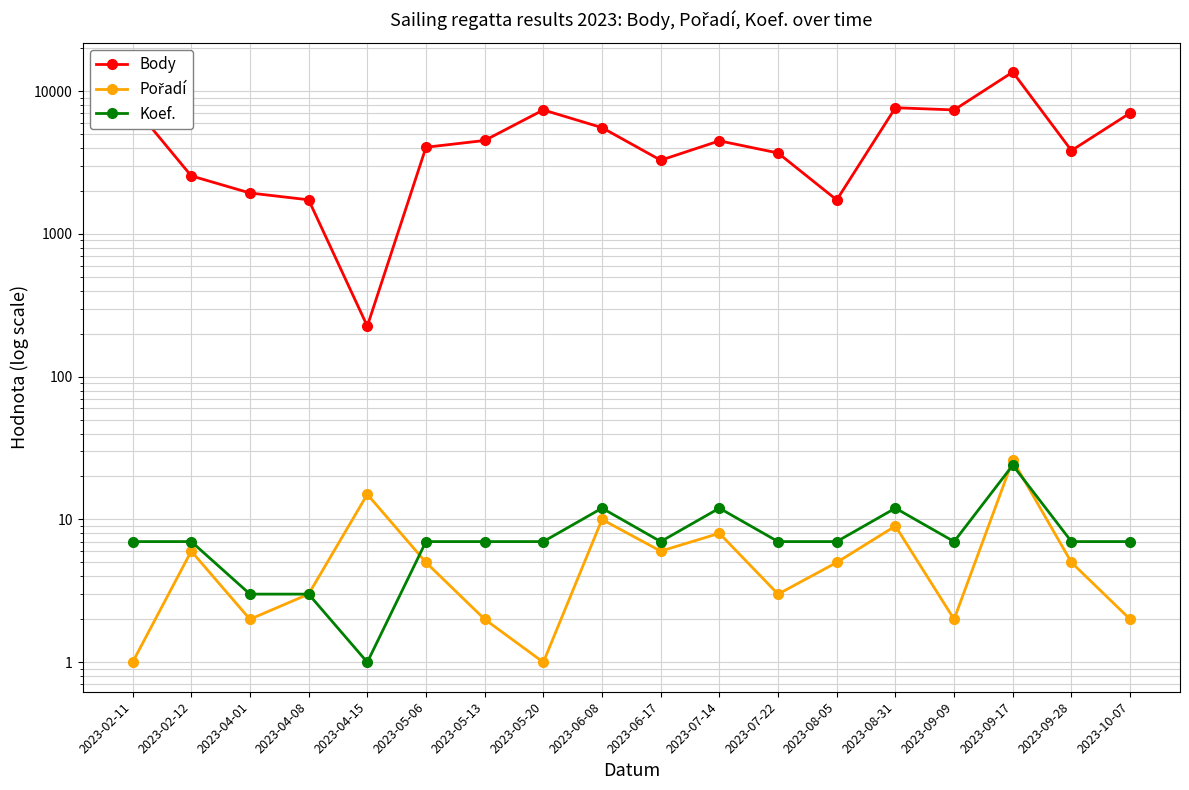

Where is Body nearest to the value 6915?

2023-10-07